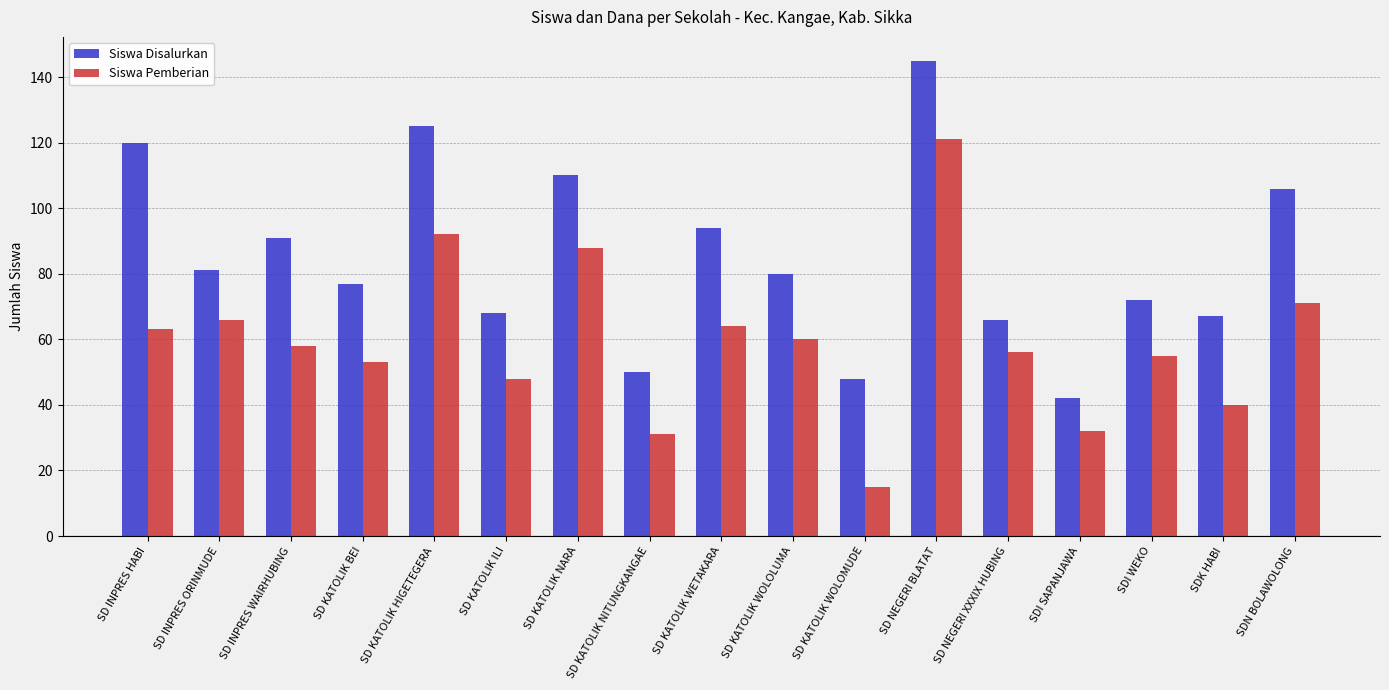

What is the average value of the Siswa Pemberian series?

60